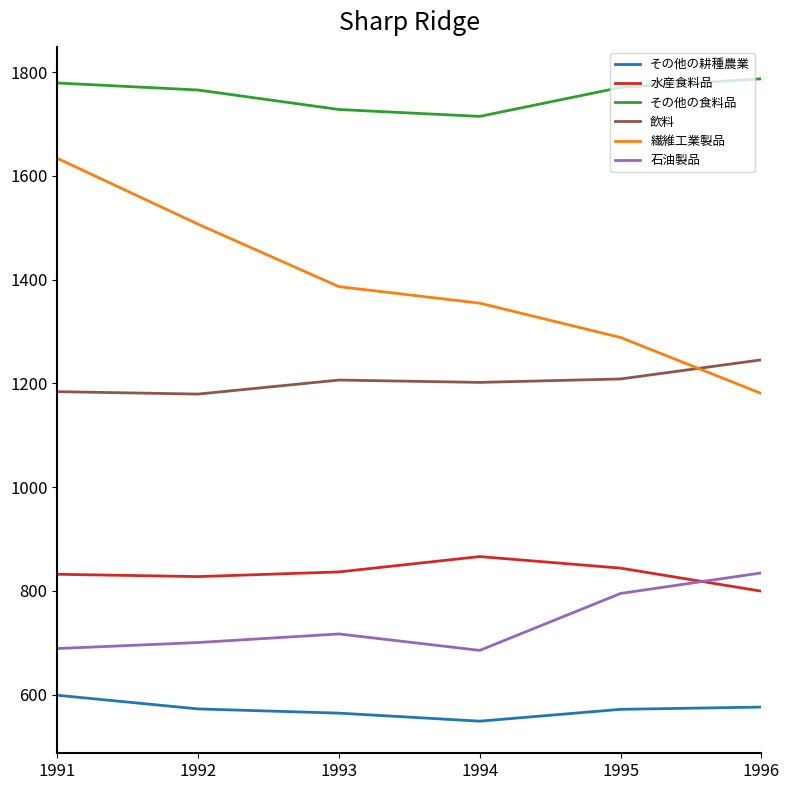

What is the difference between the 水産食料品 values at 1993 and 1994?

29.6